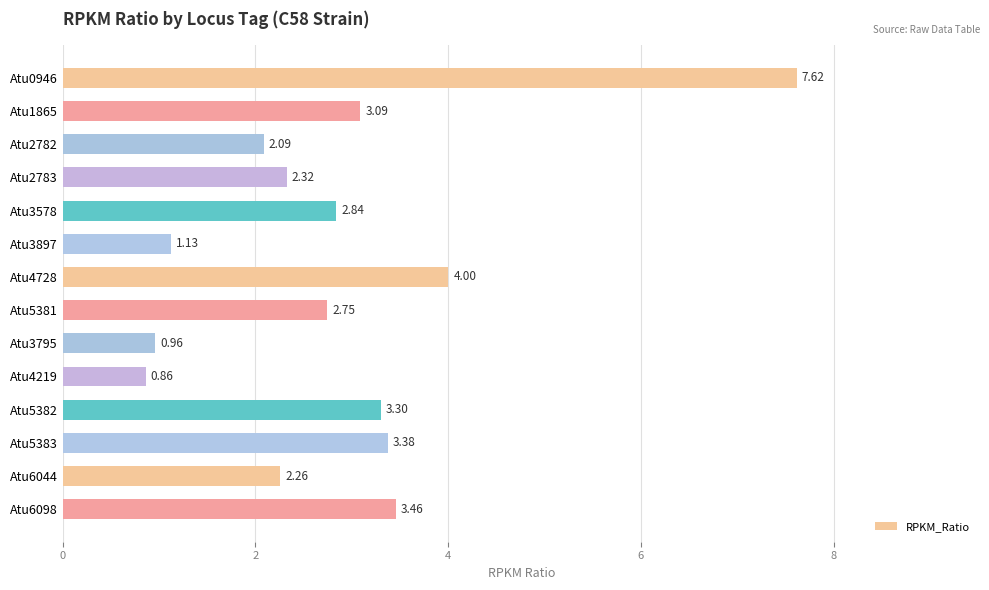

What is the sum of all values?

40.0